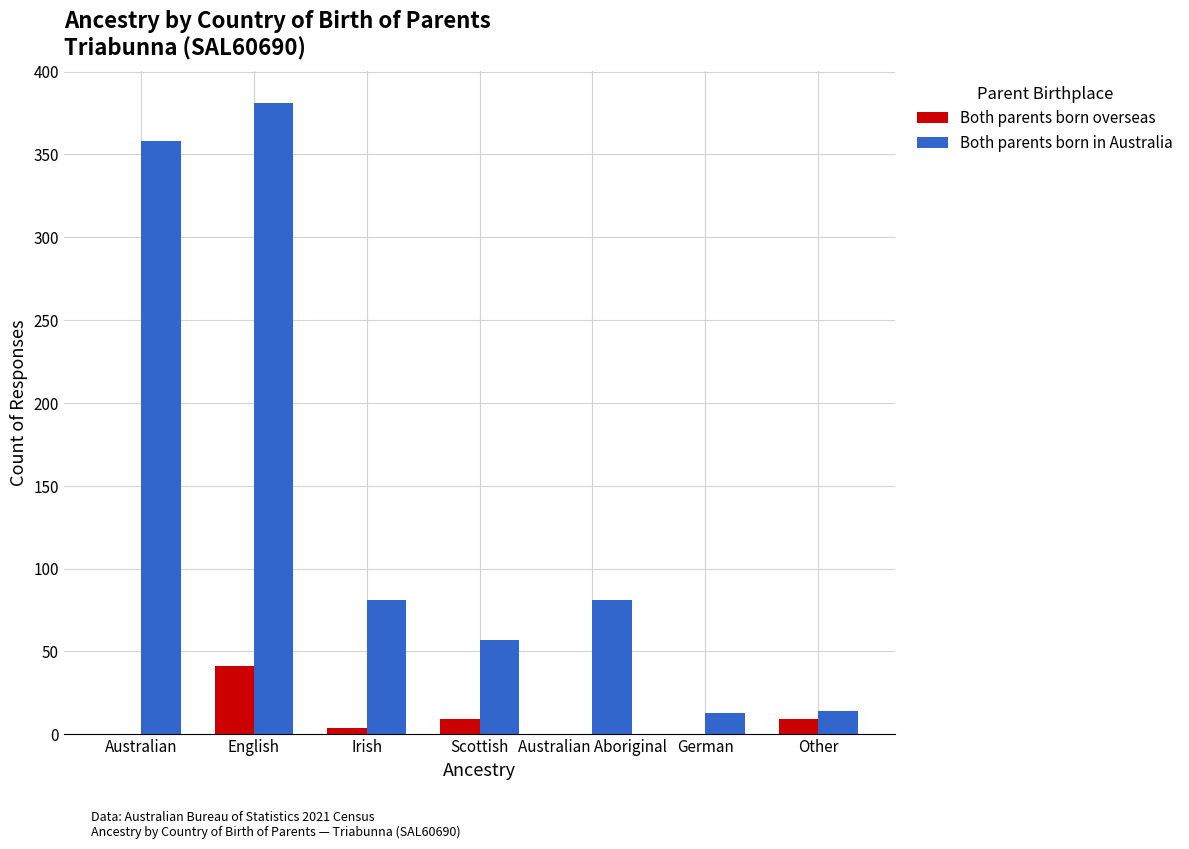

How many data points does each series have?

7